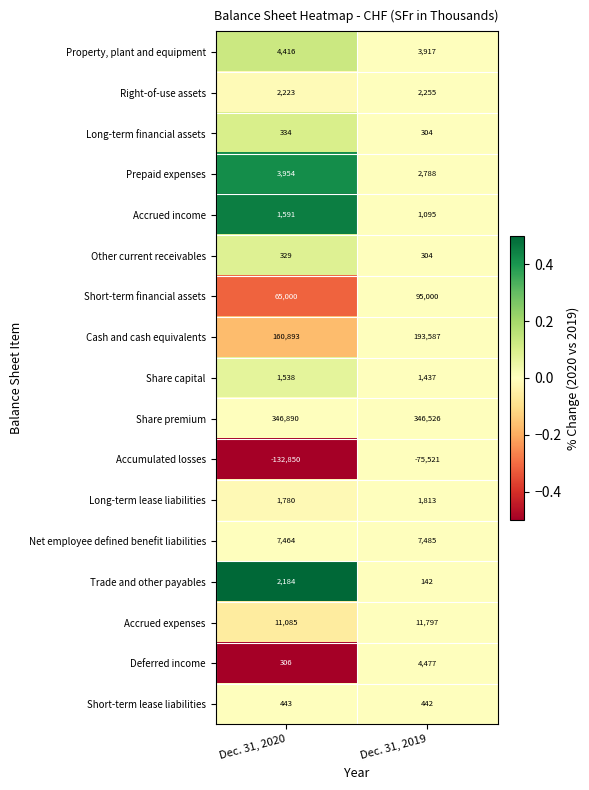

What is the difference between the Deferred income values at Dec. 31, 2019 and Dec. 31, 2020?

4171